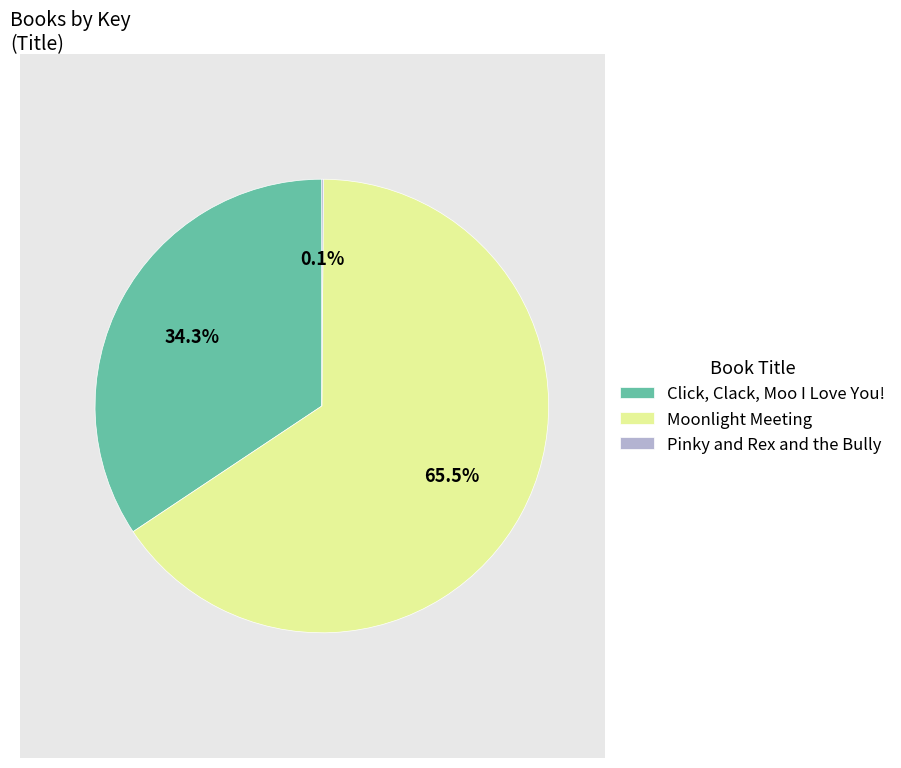

Which category has the biggest portion of the pie?

Moonlight Meeting